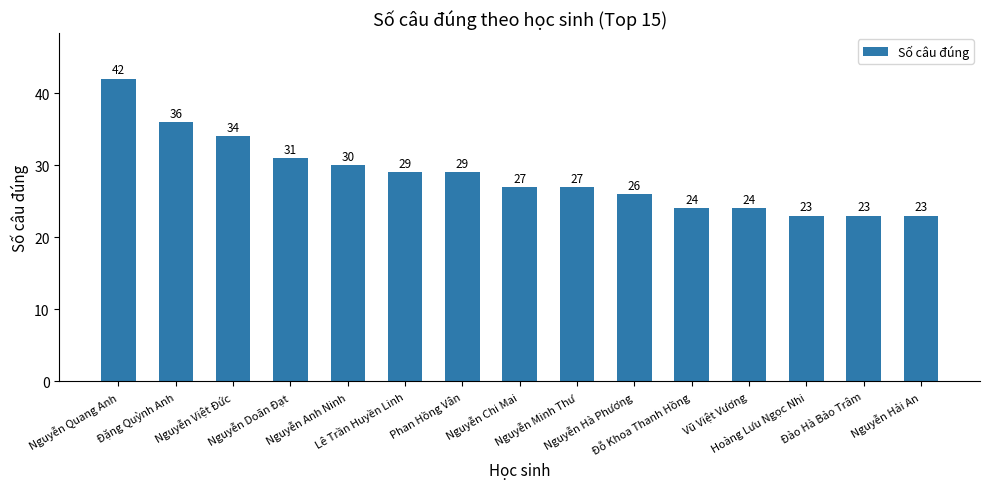

What is the greatest value displayed?

42